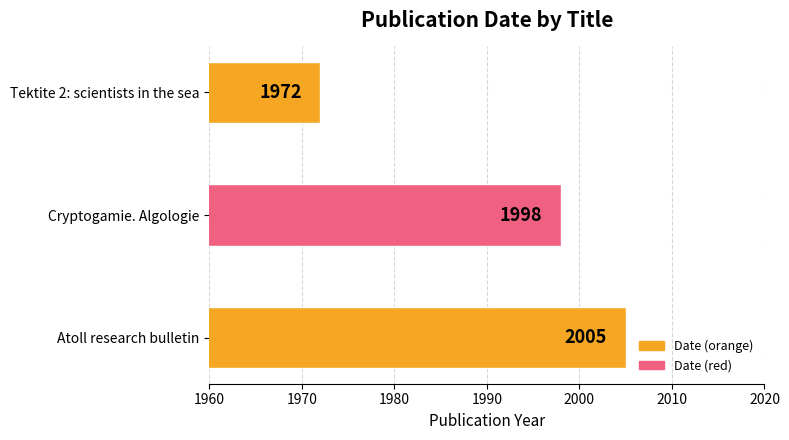

True or false: the data shows 1998 at Cryptogamie. Algologie.

True